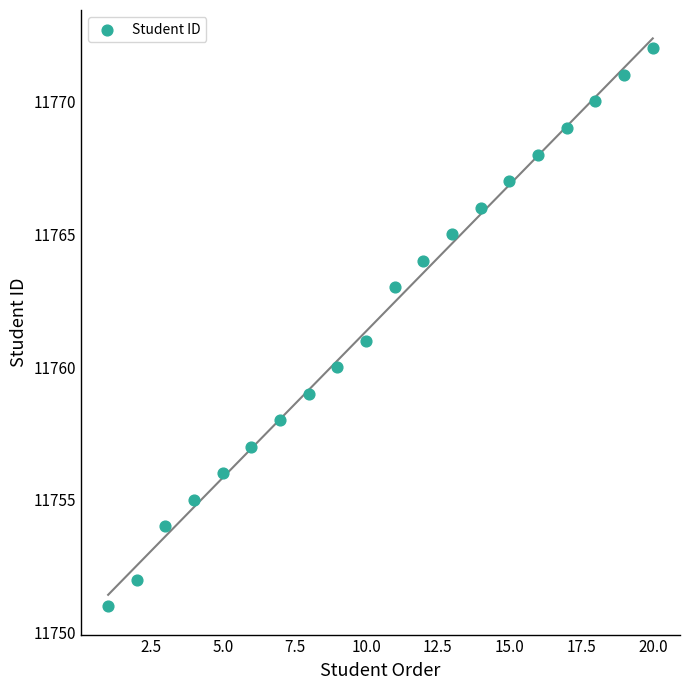

What is the range of X values (max minus min)?

19